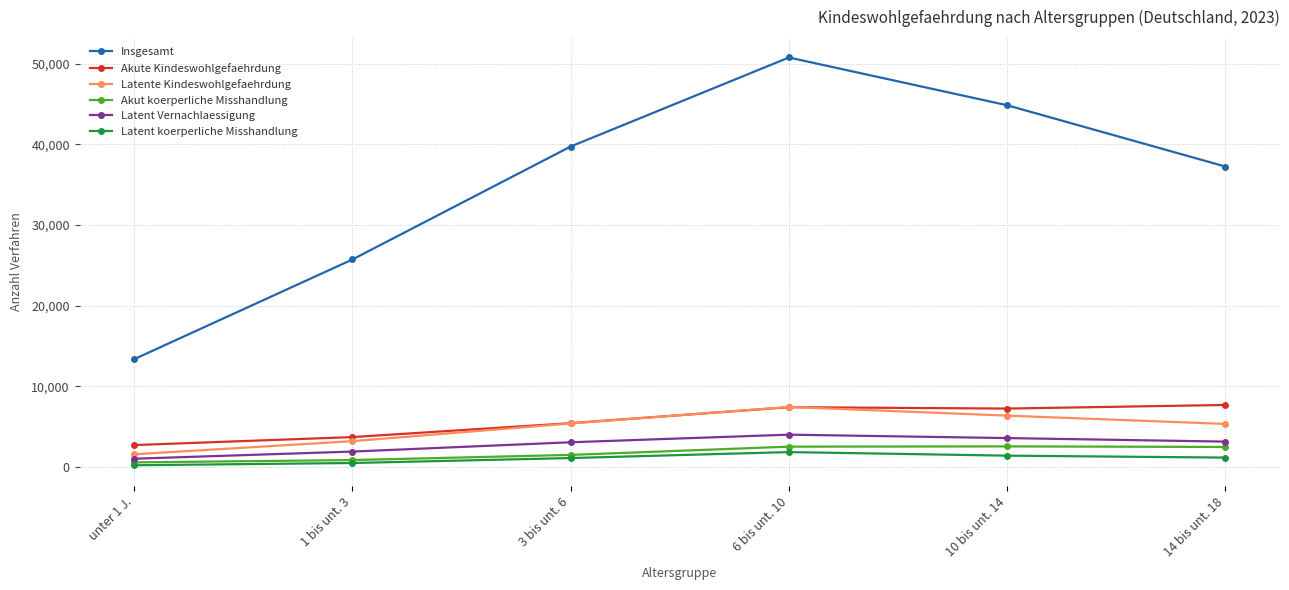

What are all the series names shown in the legend?

Insgesamt, Akute Kindeswohlgefaehrdung, Latente Kindeswohlgefaehrdung, Akut koerperliche Misshandlung, Latent Vernachlaessigung, Latent koerperliche Misshandlung